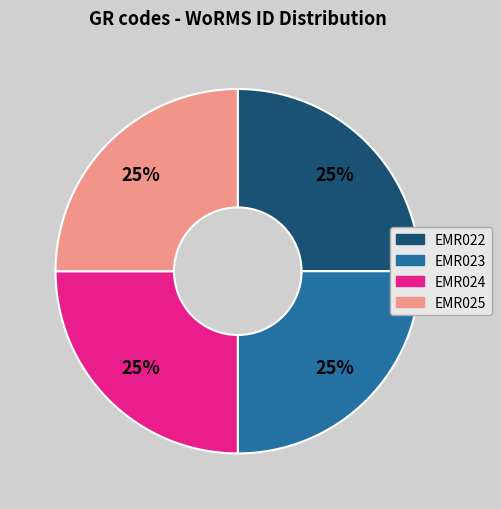

The EMR024 slice represents 25% of the pie. True or false?

True